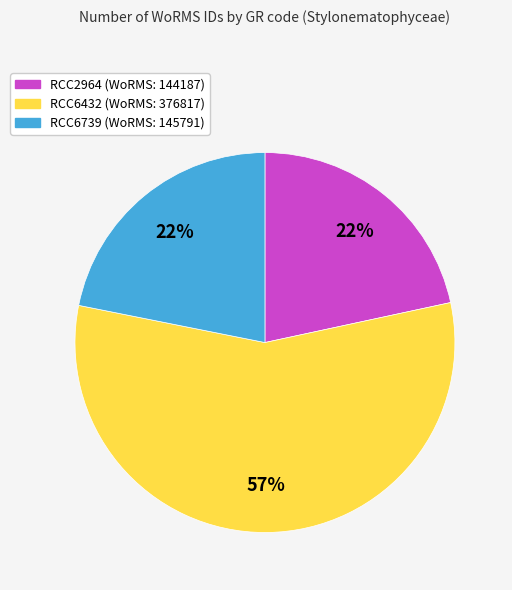

Approximately how many times larger is the value at RCC6432 compared to RCC6739?

2.6